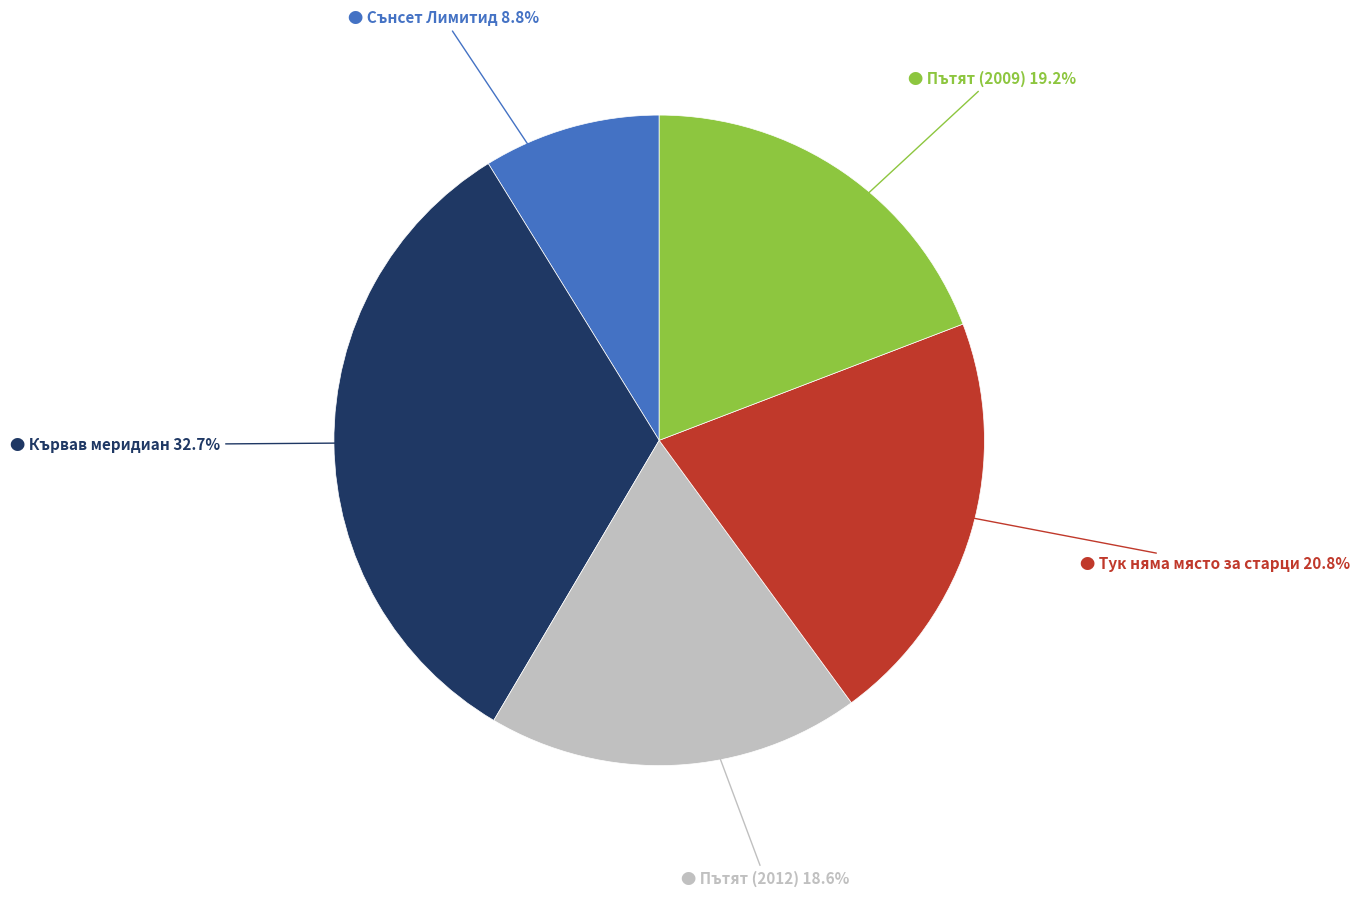

Is there a majority slice in this chart?

No